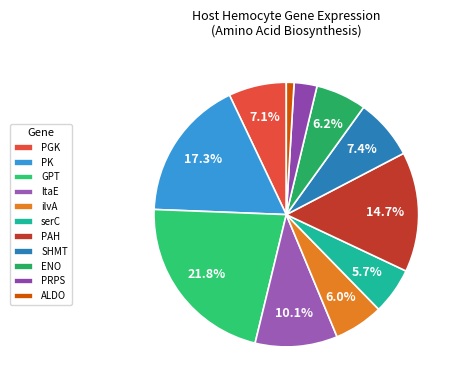

How many slices are in this pie chart?

11